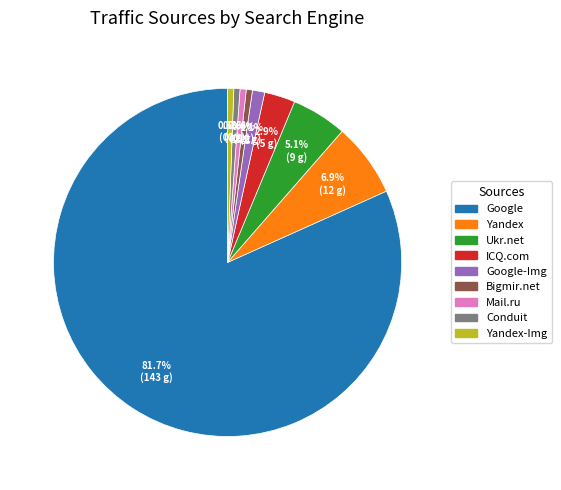

Which slice is the largest?

Google